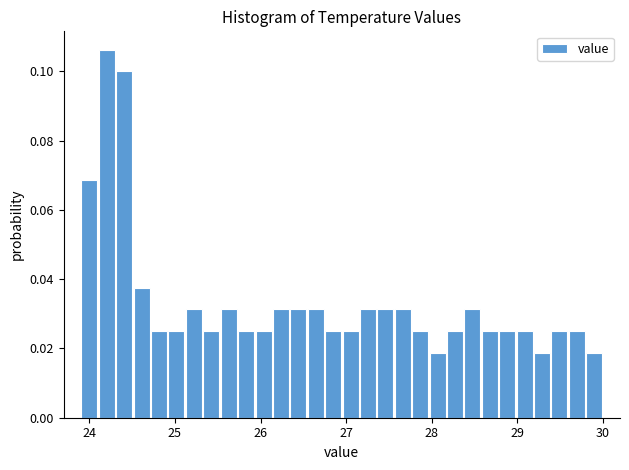

Read against the x-axis, roughly where is the centre of the tallest bar?

24.2